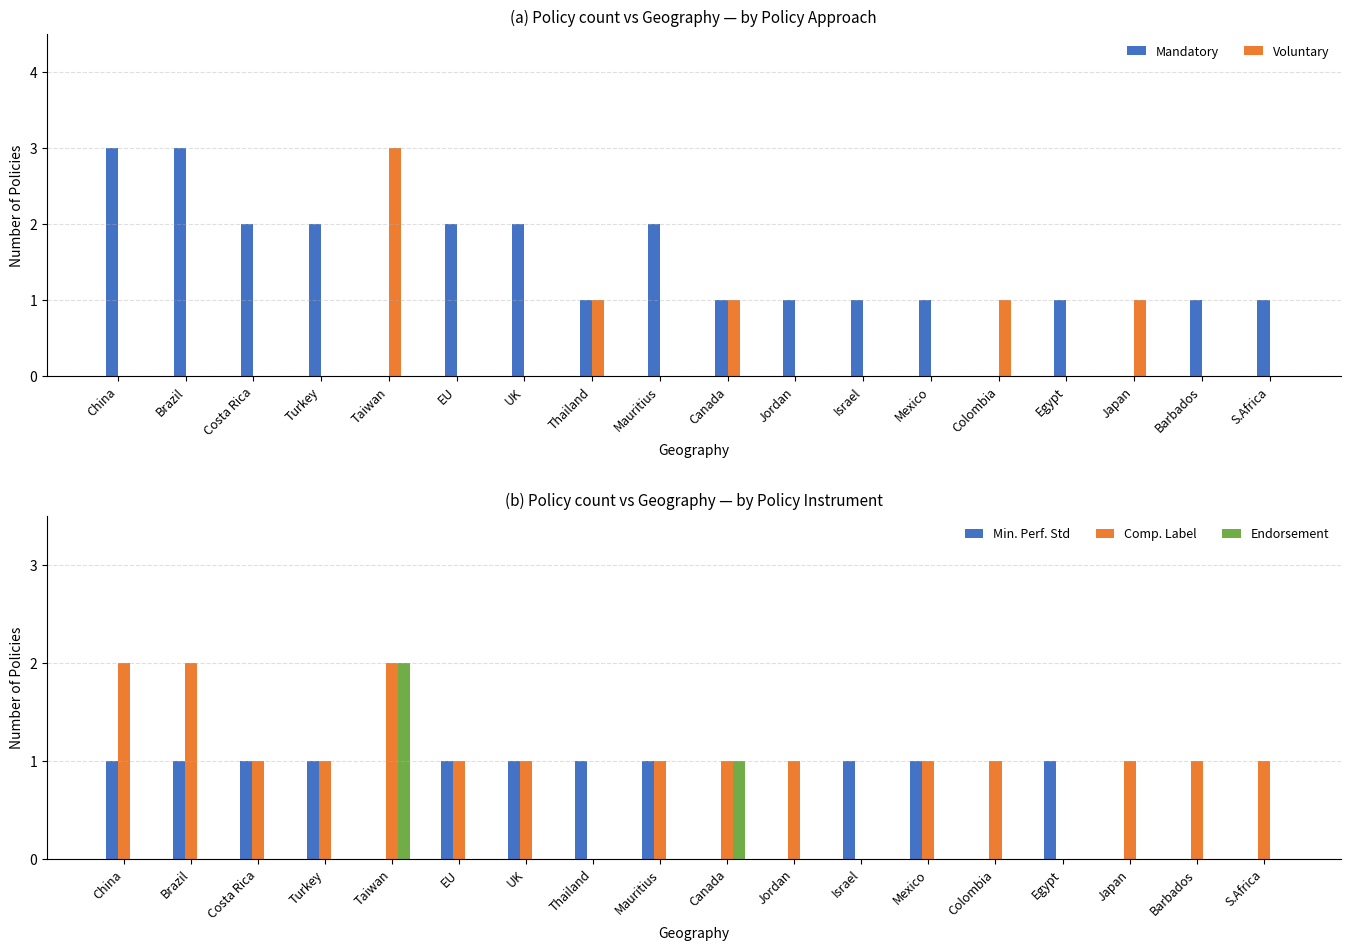

The Comp. Label series shows 1 at EU. True or false?

True